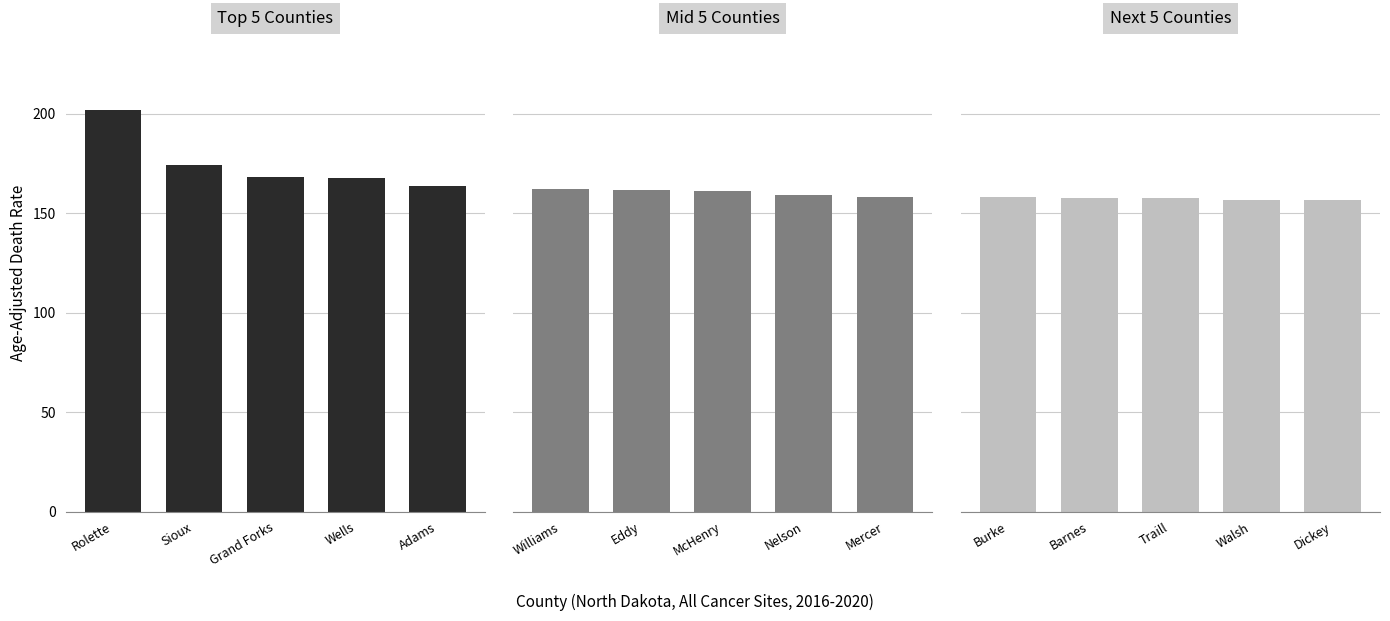

Does the chart contain stacked bars?

No